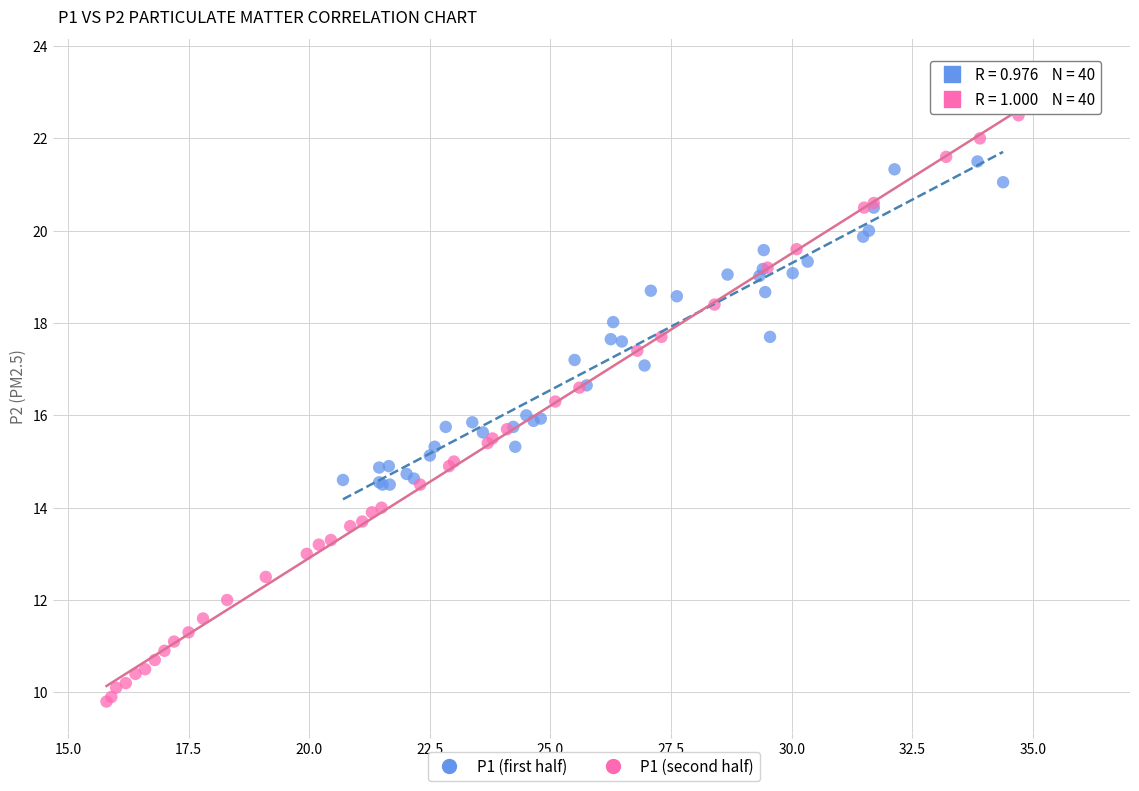

Which series reaches the minimum Y coordinate?

P1 (second half)